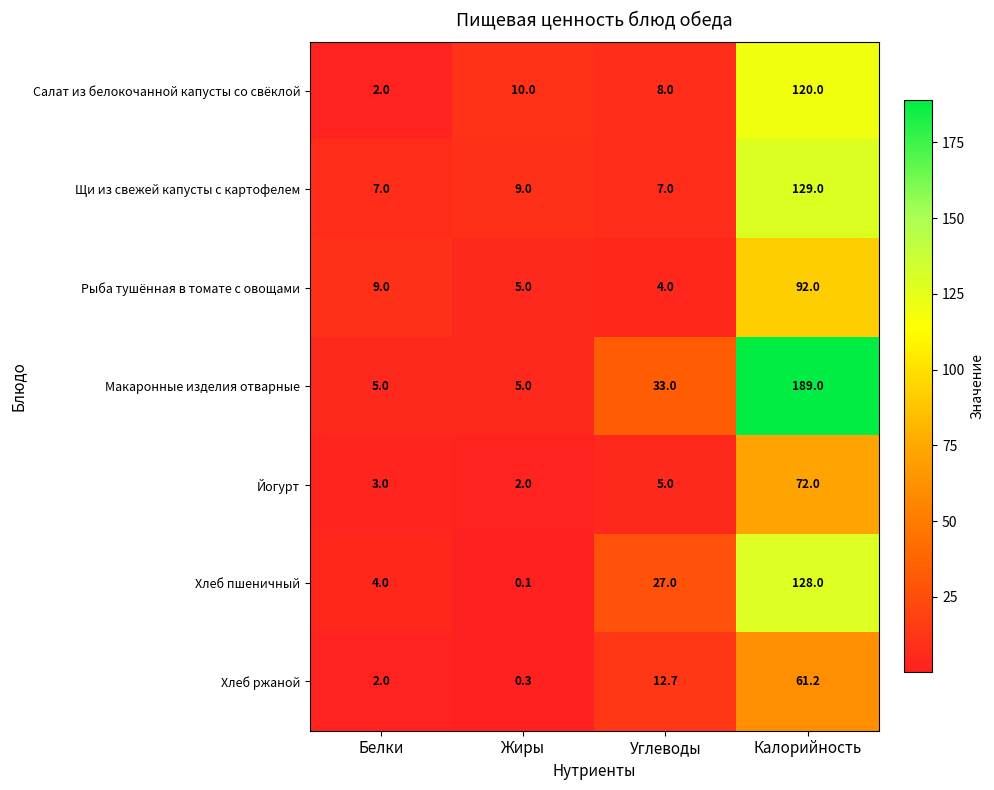

Which series has the largest total across all categories?

Макаронные изделия отварные